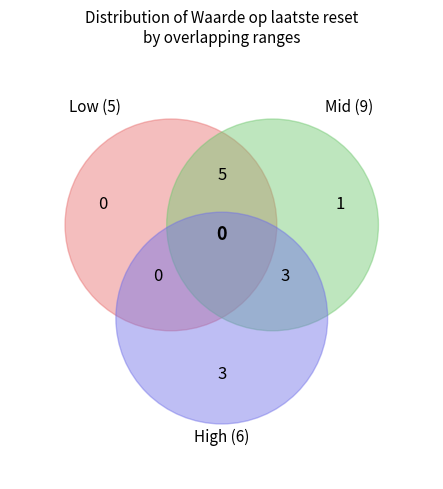

Is 2025-06-24 the majority of the pie?

No